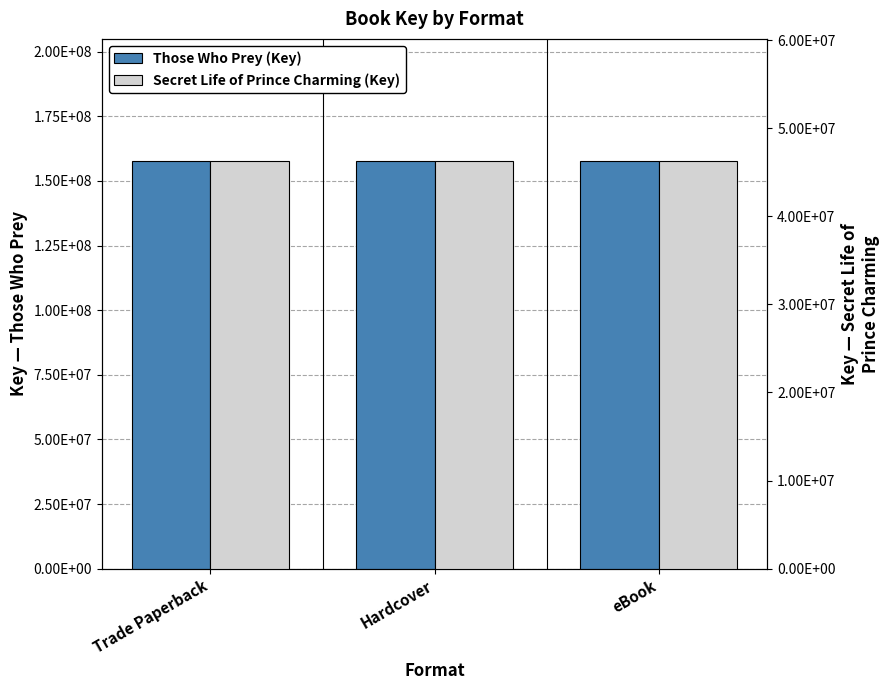

At Trade Paperback, list the series in order from smallest to largest.

Secret Life of Prince Charming (Key), Those Who Prey (Key)